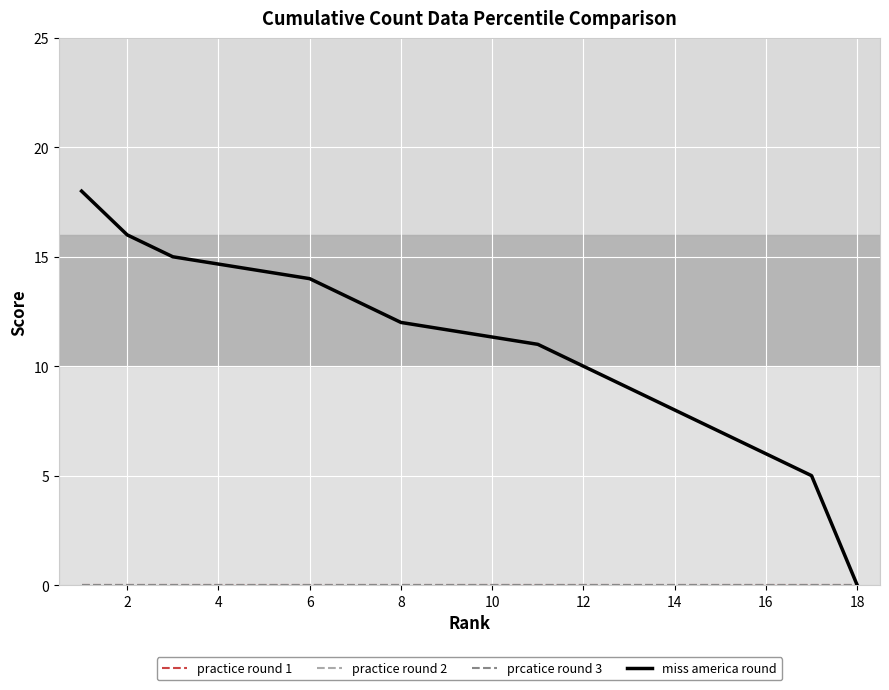

List the series in order of their peak value, lowest first.

practice round 1, practice round 2, prcatice round 3, miss america round